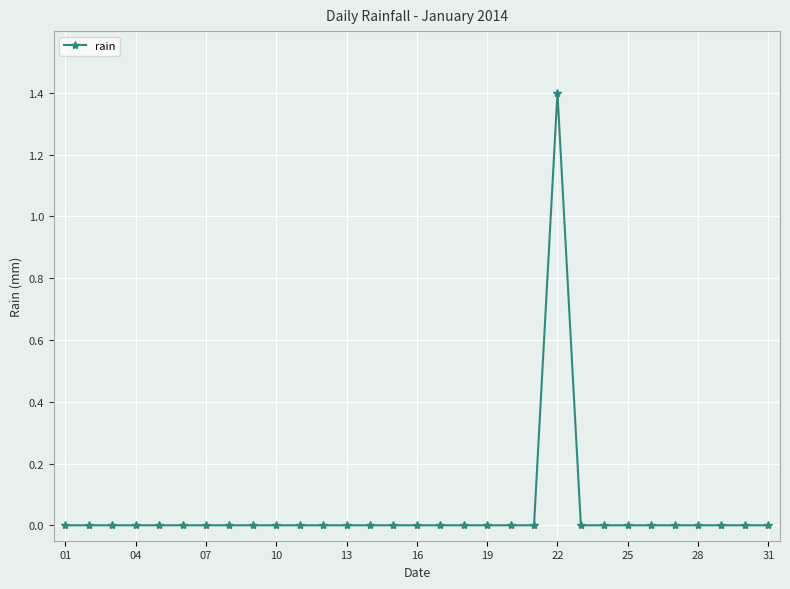

What is the sum of all values?

1.4